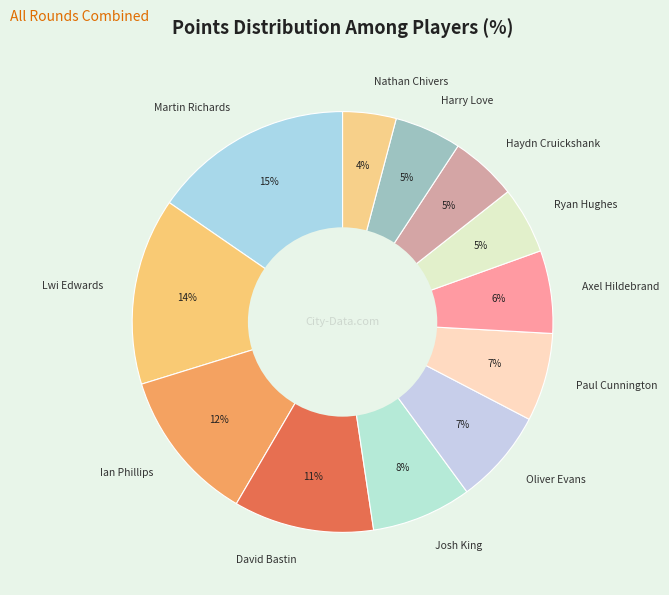

To the nearest percent, what is the combined percentage of David Bastin and Axel Hildebrand?

17%